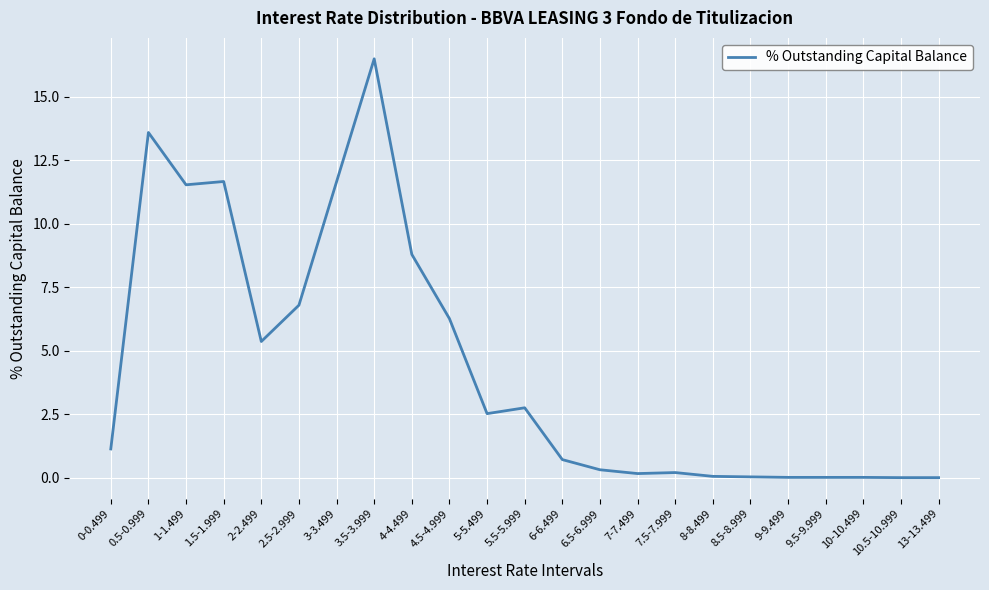

What is the maximum value shown in the chart?

16.5